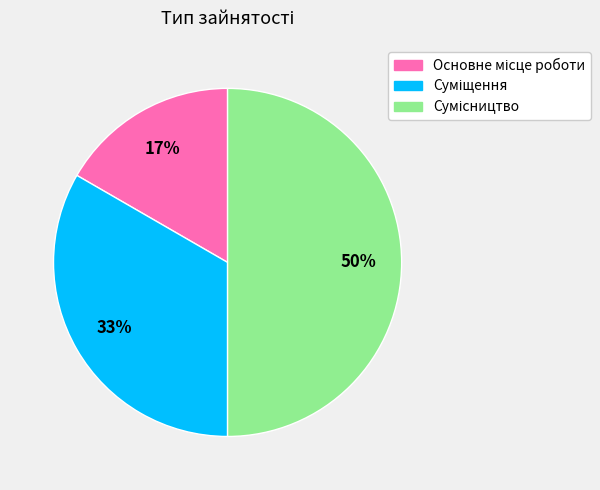

To the nearest percent, what is the difference between the largest and smallest slice percentages?

33%